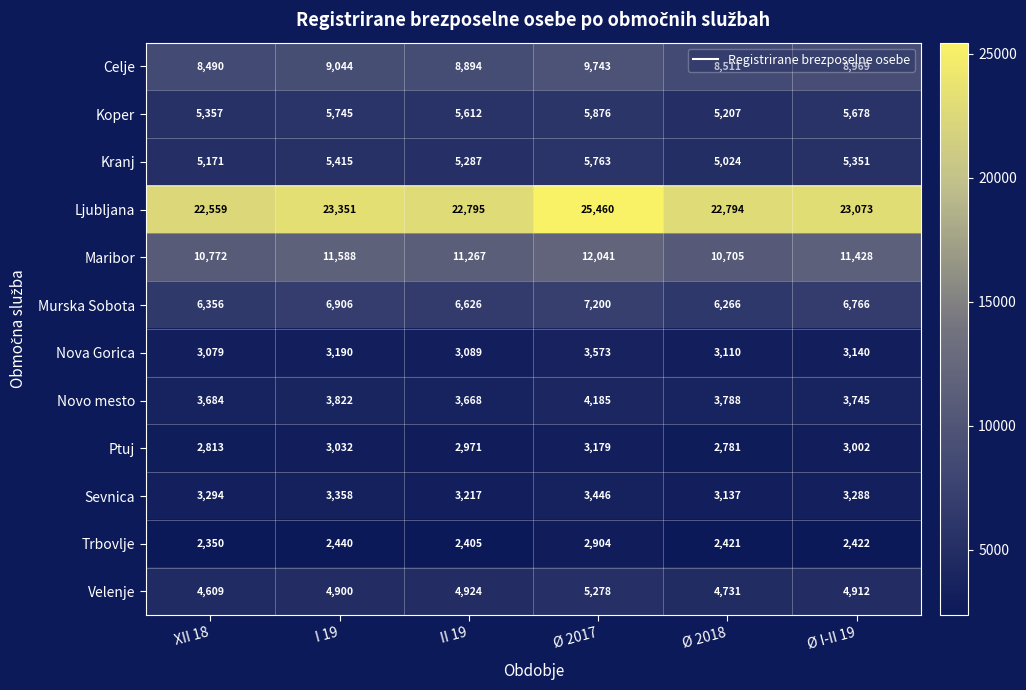

How many data points does each series have?

6